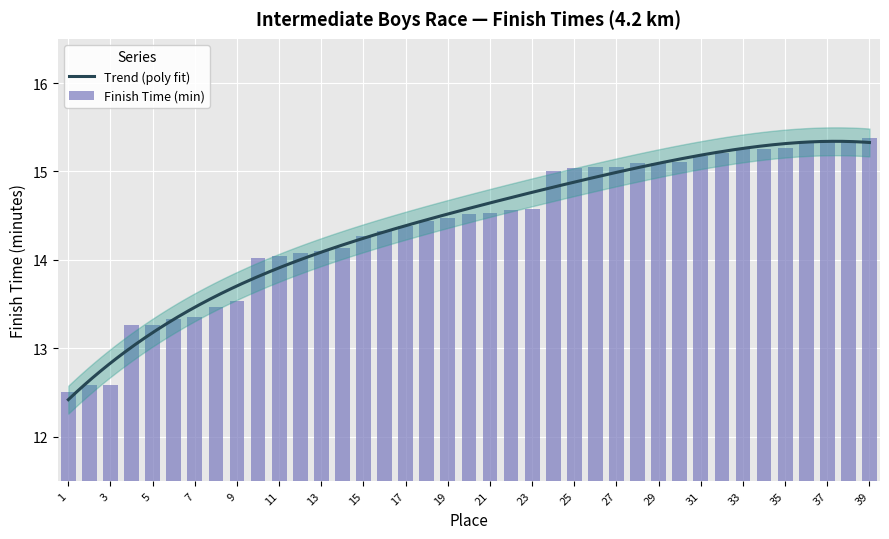

Reading left to right, transcribe all the data shown in this chart.

12.5	12.6	12.6	13.3	13.3	13.3	13.3	13.5	13.5	14.0	14.0	14.1	14.1	14.1	14.3	14.3	14.4	14.4	14.5	14.5	14.5	14.6	14.6	15.0	15.0	15.1	15.1	15.1	15.1	15.1	15.2	15.2	15.2	15.2	15.3	15.3	15.3	15.3	15.4